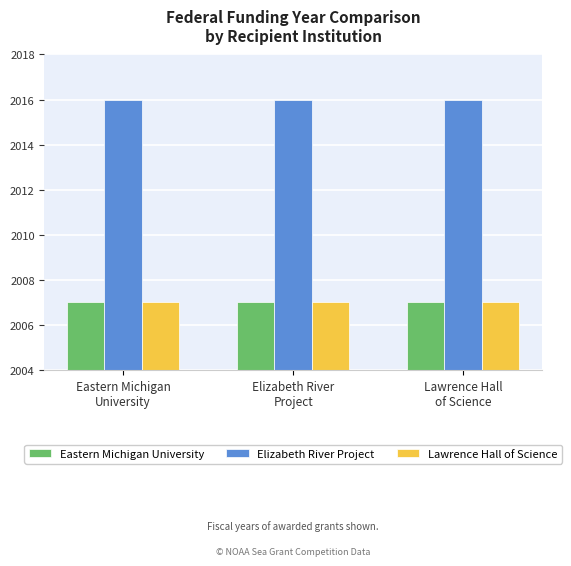

What is the difference between the highest and lowest values at Lawrence Hall
of Science?

9